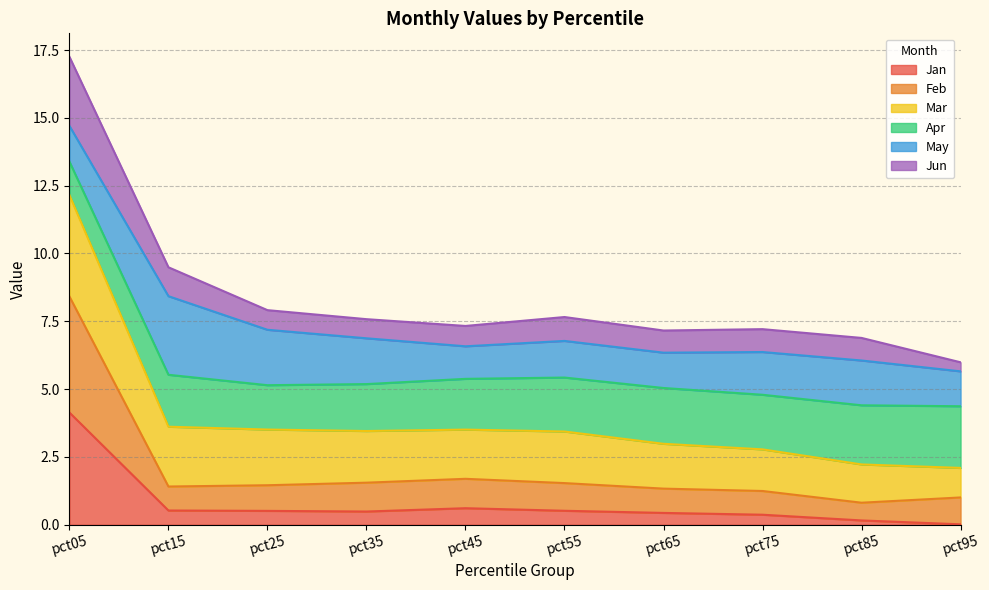

At which category is the sum across all series the highest?

pct05